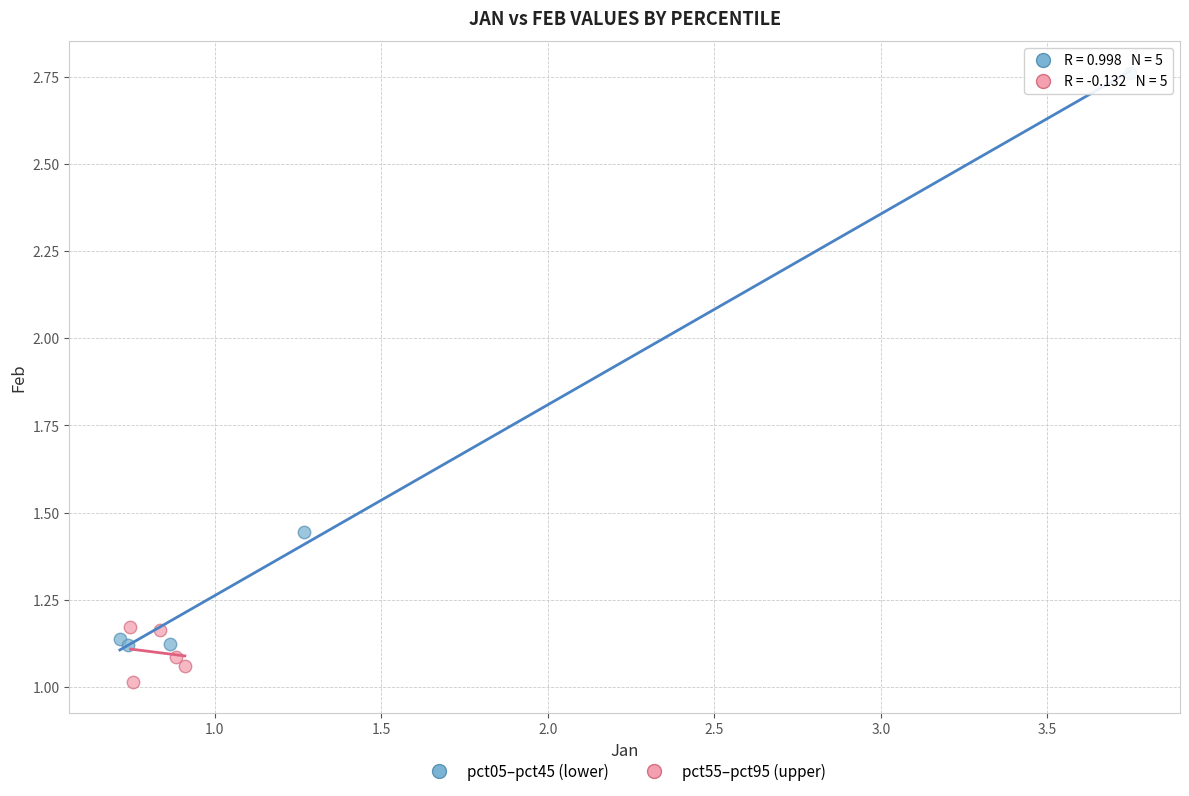

What are all the series names shown in the legend?

pct05–pct45 (lower), pct55–pct95 (upper)